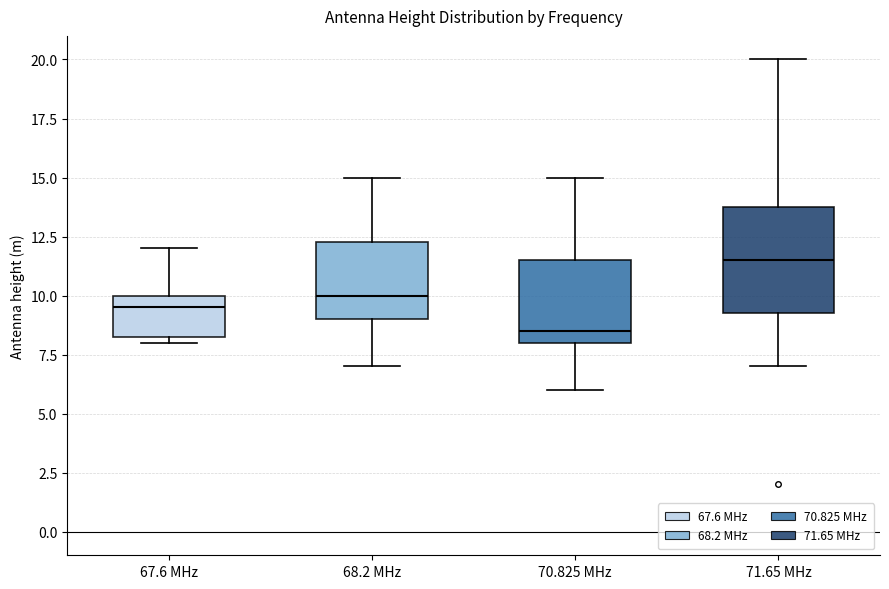

Where does the median line of the box for 71.65 MHz sit on the y-axis? The values are not printed on the chart, so give them approximately, as read against the axis.

11.5